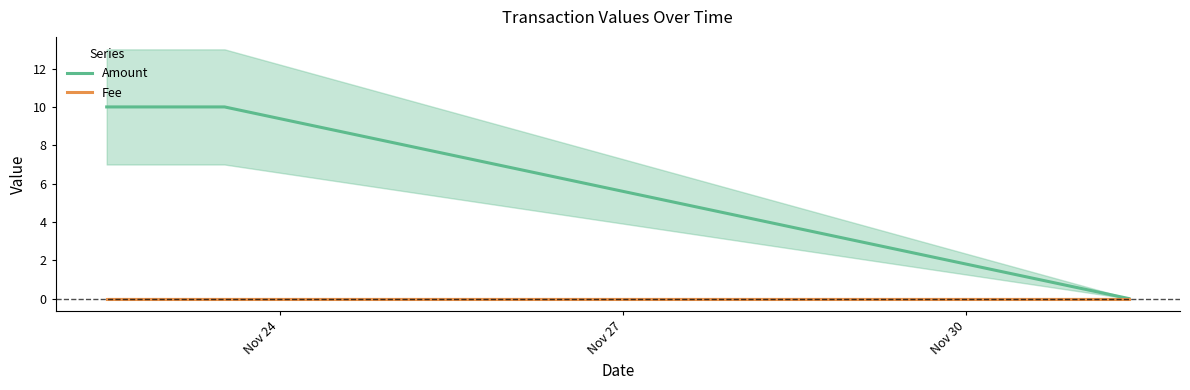

What is the maximum value for Amount?

10.0